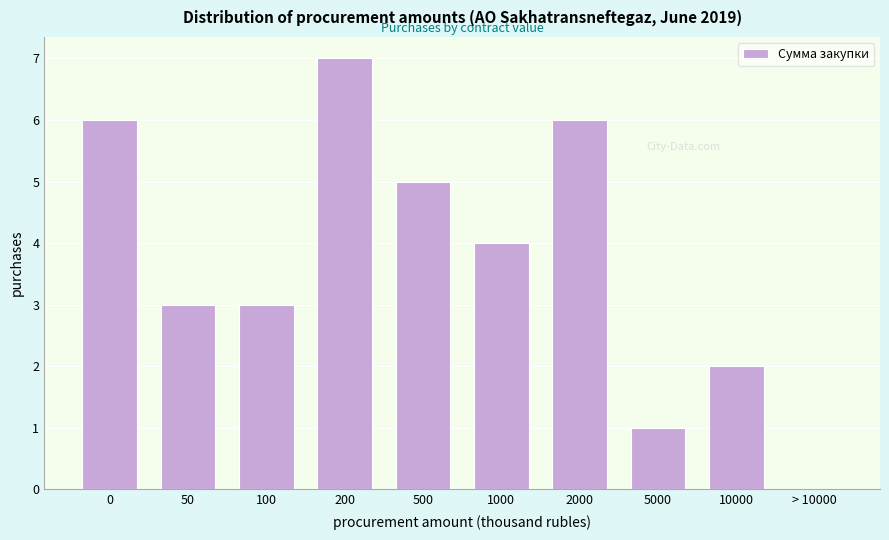

Reading right to left, list all the values displayed in this chart.

> 10000=0	10000=2	5000=1	2000=6	1000=4	500=5	200=7	100=3	50=3	0=6